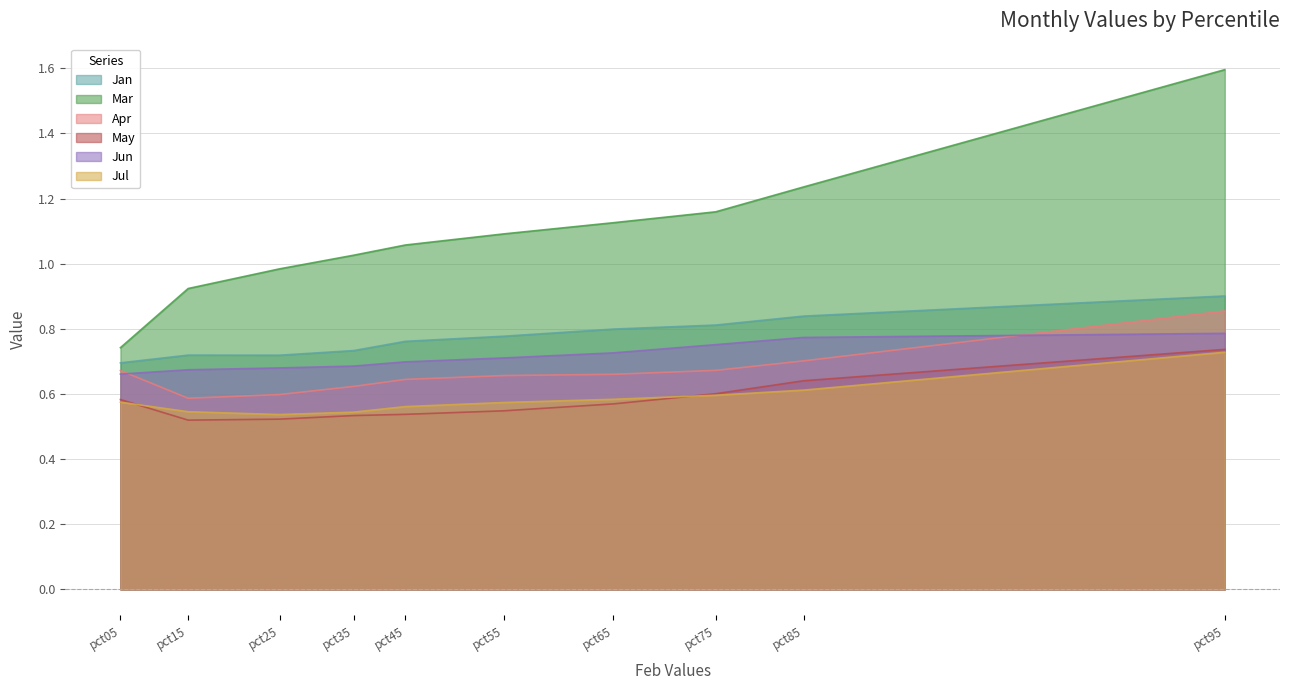

True or false: Jun and Jan intersect in this chart.

False